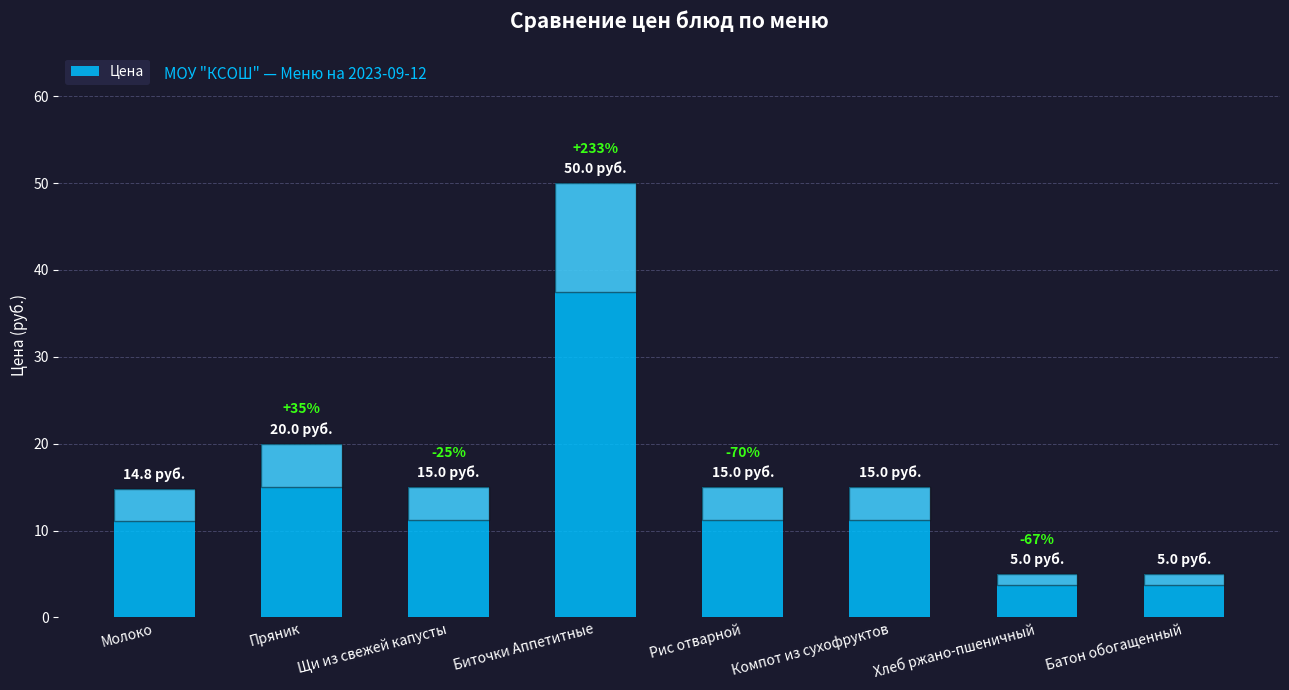

Reading left to right, extract all data points from this chart.

Молоко=14.8	Пряник=20.0	Щи из свежей капусты=15.0	Биточки Аппетитные=50.0	Рис отварной=15.0	Компот из сухофруктов=15.0	Хлеб ржано-пшеничный=5.0	Батон обогащенный=5.0